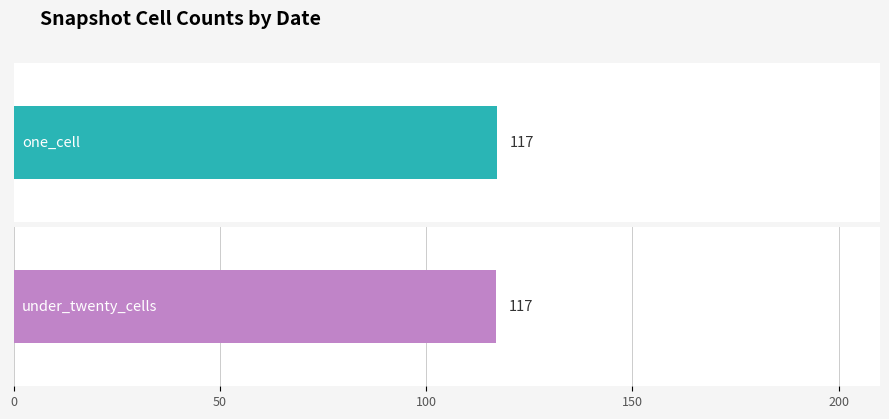

Is it true that one_cell equals 238 at 2023-07-01?

False